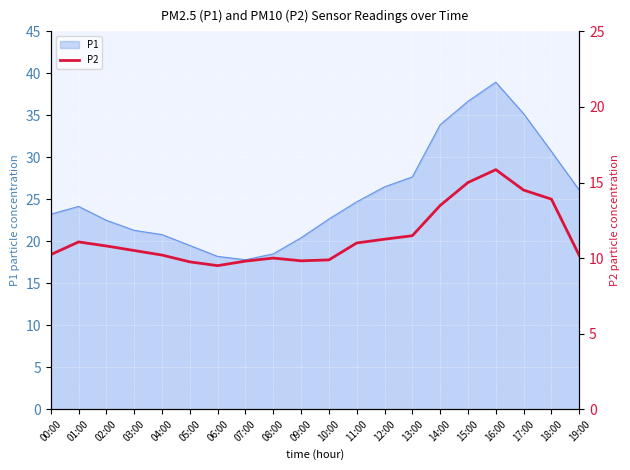

Which category has the highest value in the P1 series?

16:00